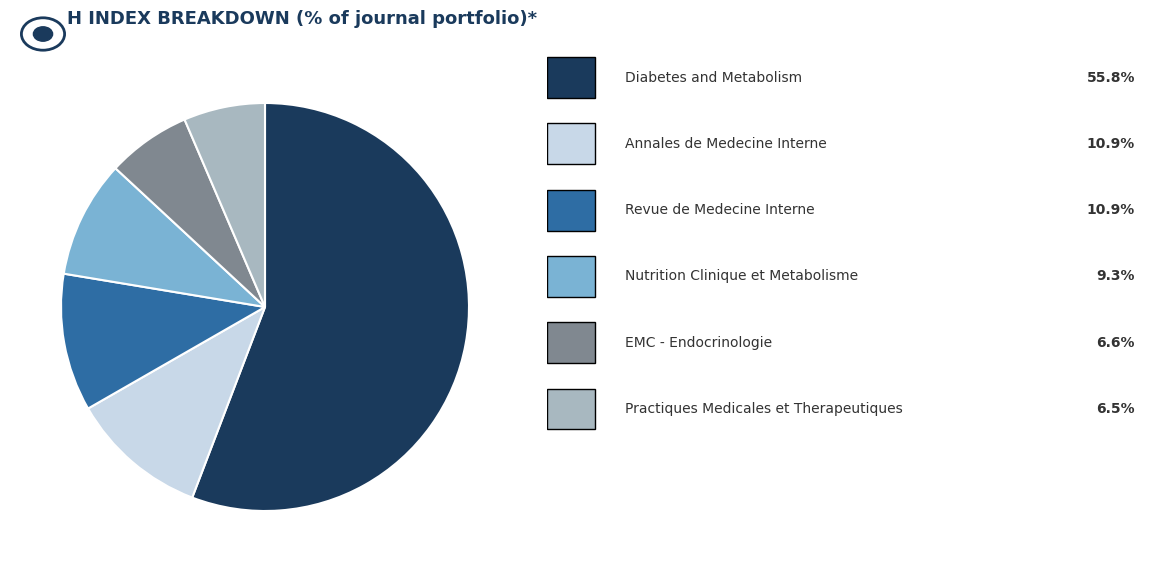

Does any single category account for the majority?

Yes